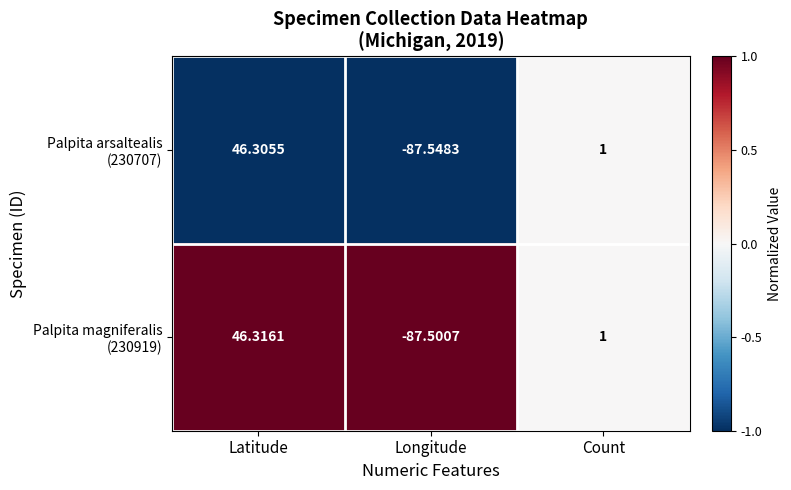

Which category has the lowest value across all series?

Longitude